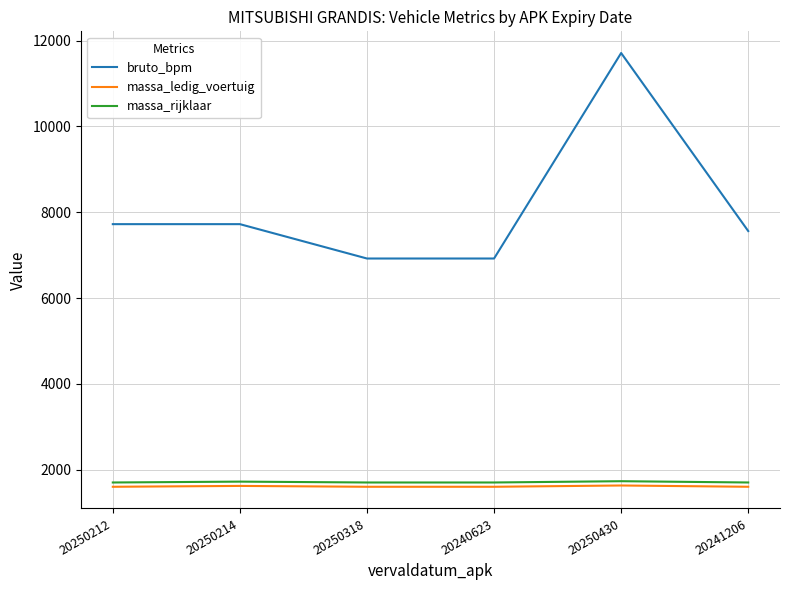

Rank the series at 20240623 from highest to lowest value.

bruto_bpm, massa_rijklaar, massa_ledig_voertuig